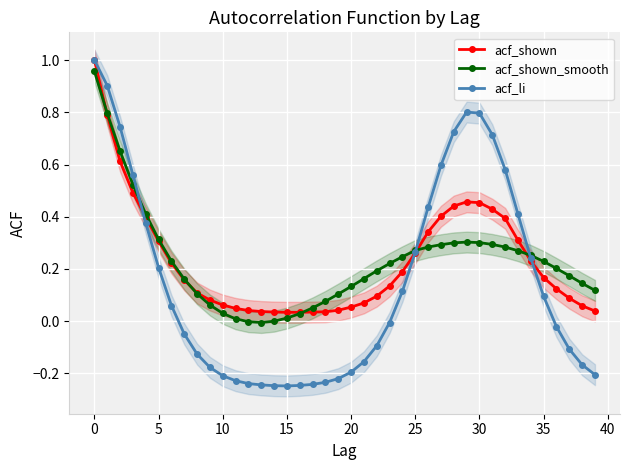

What is the minimum value shown in the chart?

-0.2